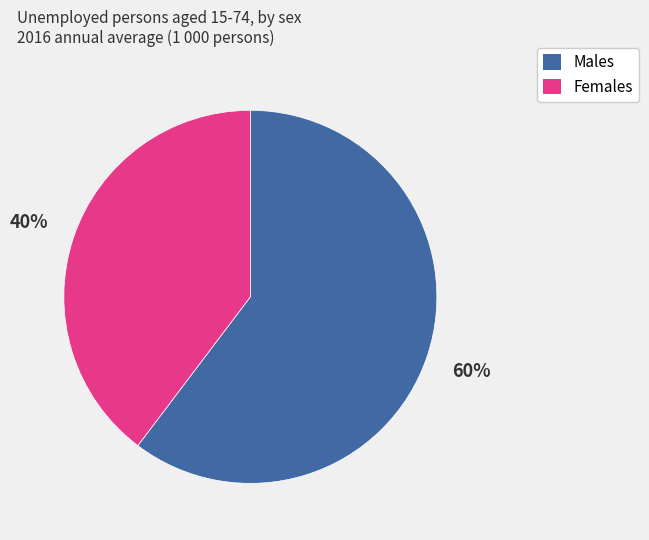

What percentage is the Females slice, to the nearest percent?

40%